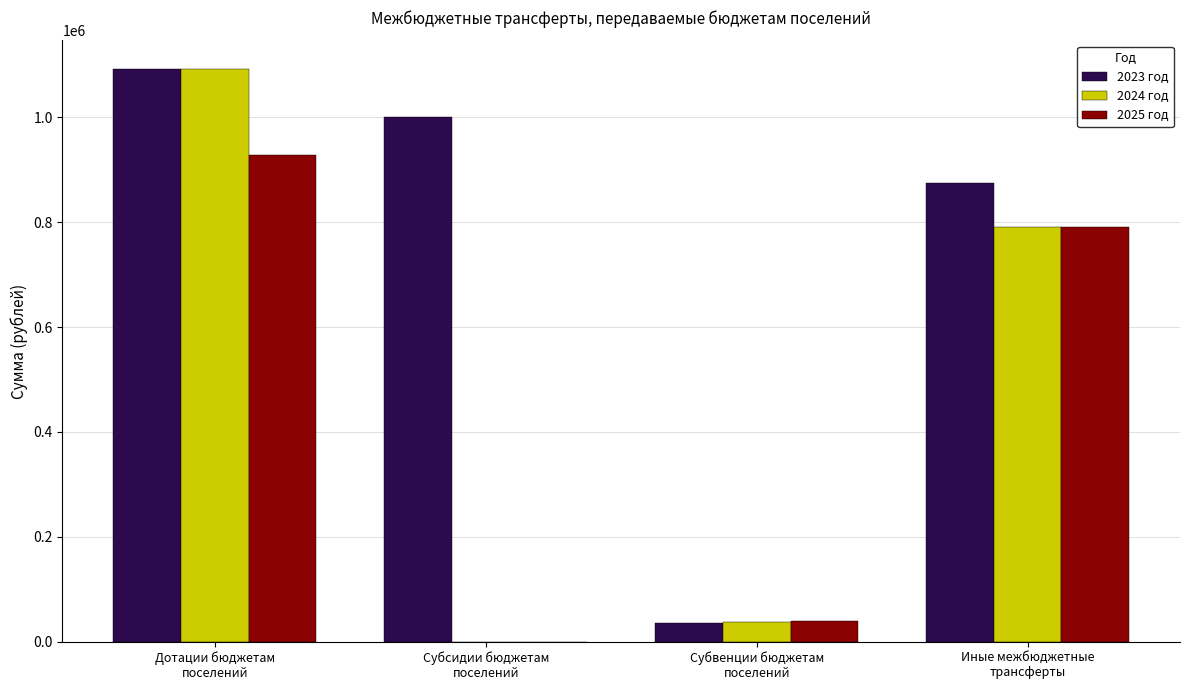

Which series has the largest total across all categories?

2023 год